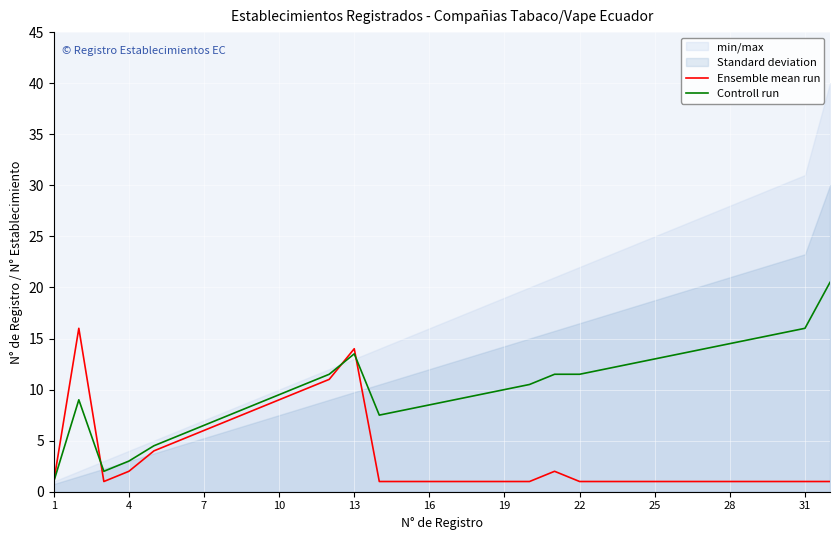

What is the approximate value of Ensemble mean run at 22?

1.0